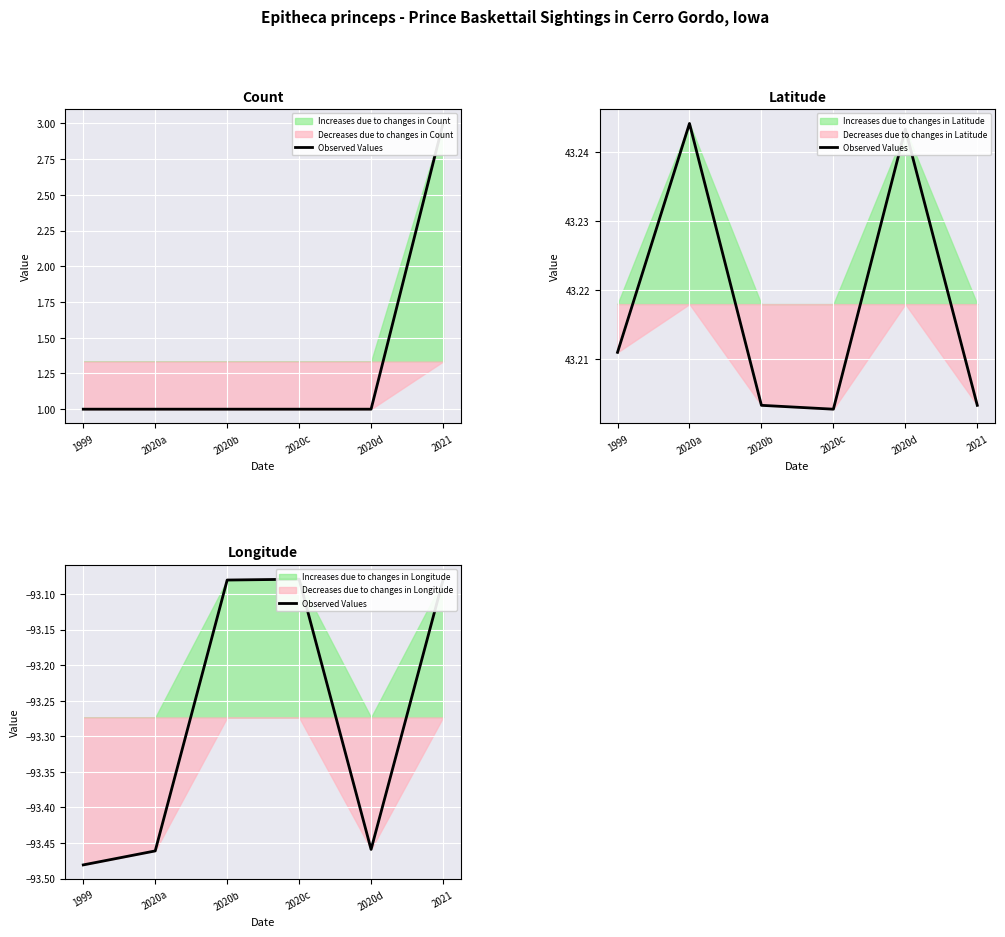

Between 1999 and 2020a, which is larger?

2020a